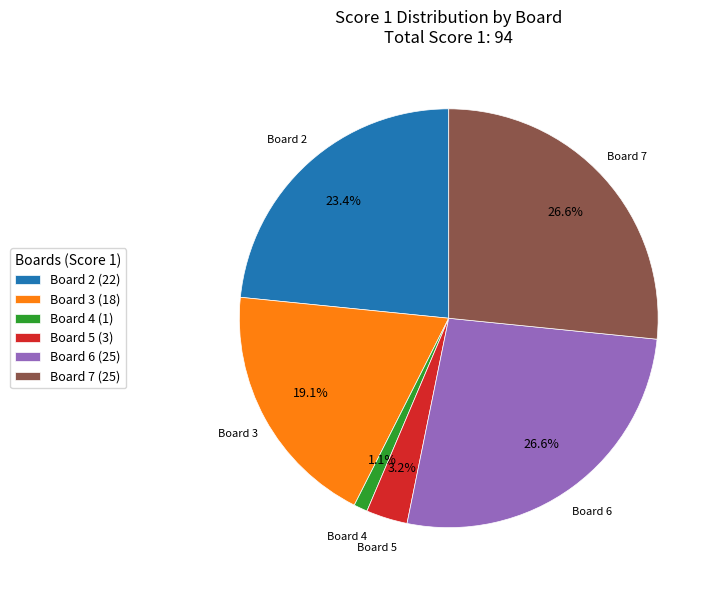

To the nearest percent, what portion does Board 4 represent?

1%